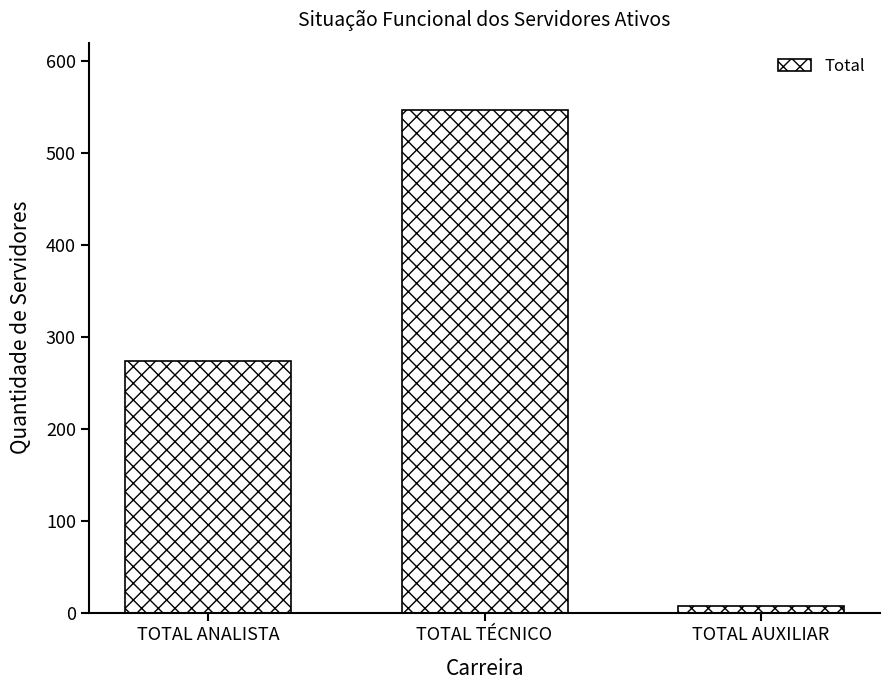

Which has a higher value, TOTAL AUXILIAR or TOTAL TÉCNICO?

TOTAL TÉCNICO